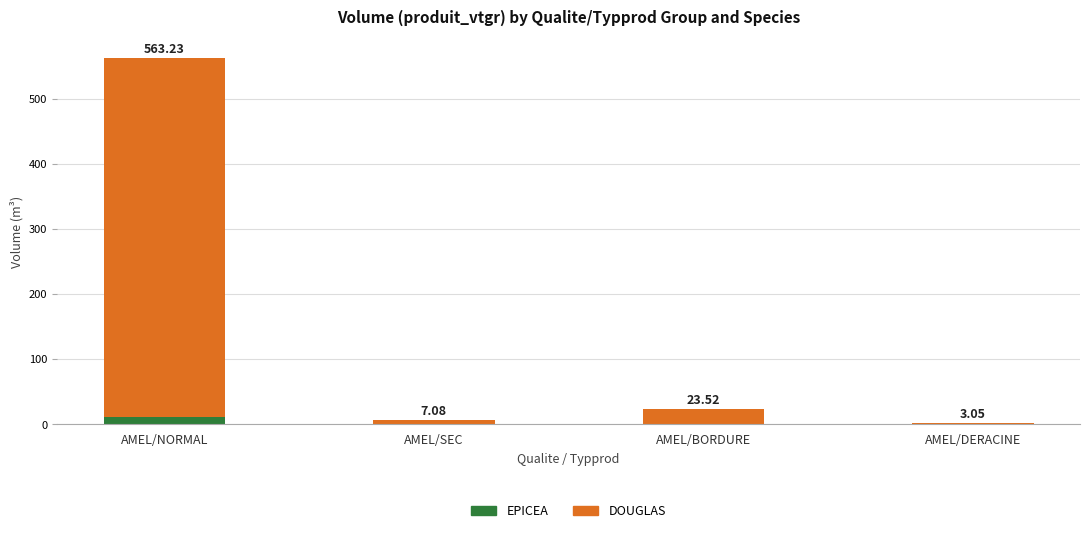

What is the total value across all series at AMEL/NORMAL?

563.2